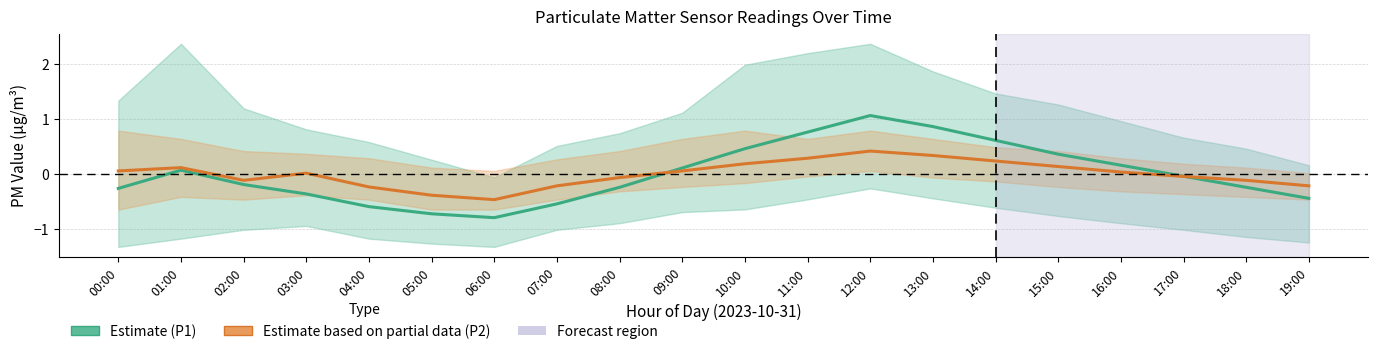

Which series has the largest range (max minus min)?

Estimate (P1)